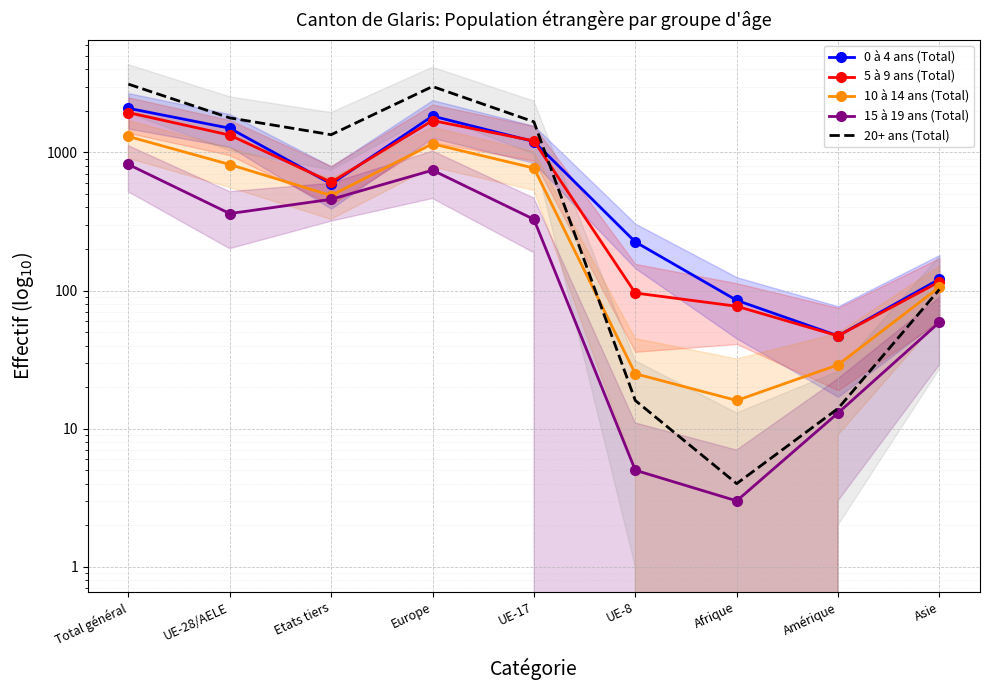

What is the label of the 2nd point from the right?

Amérique